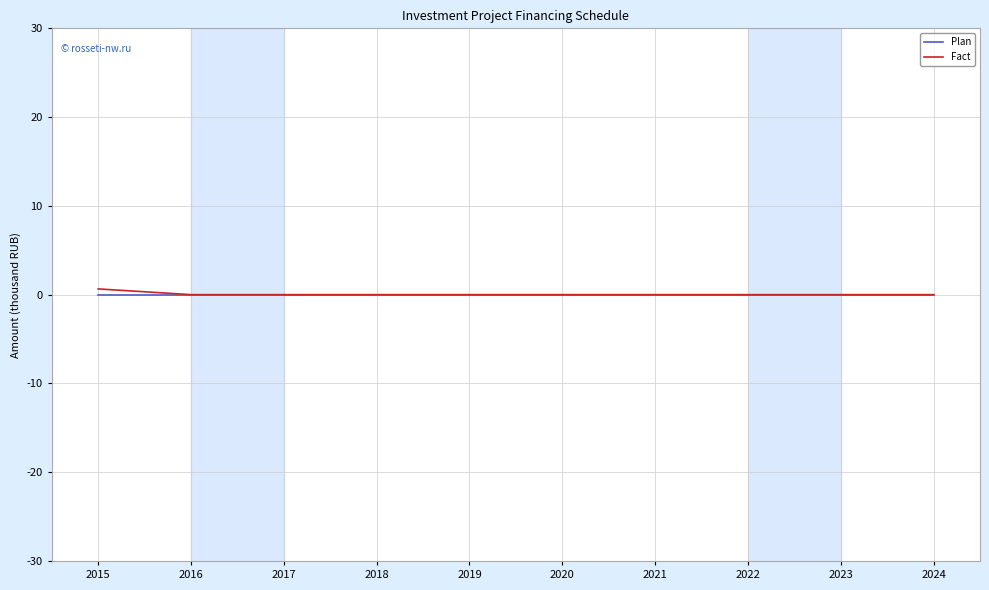

At which category does the chart reach its peak across all series?

2015